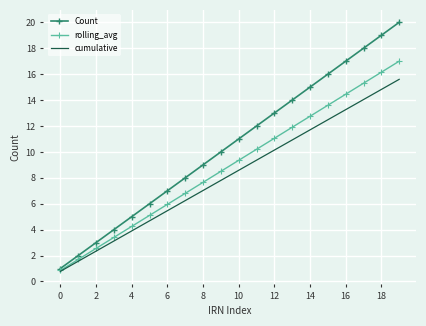

Which series has the widest spread of values?

Count